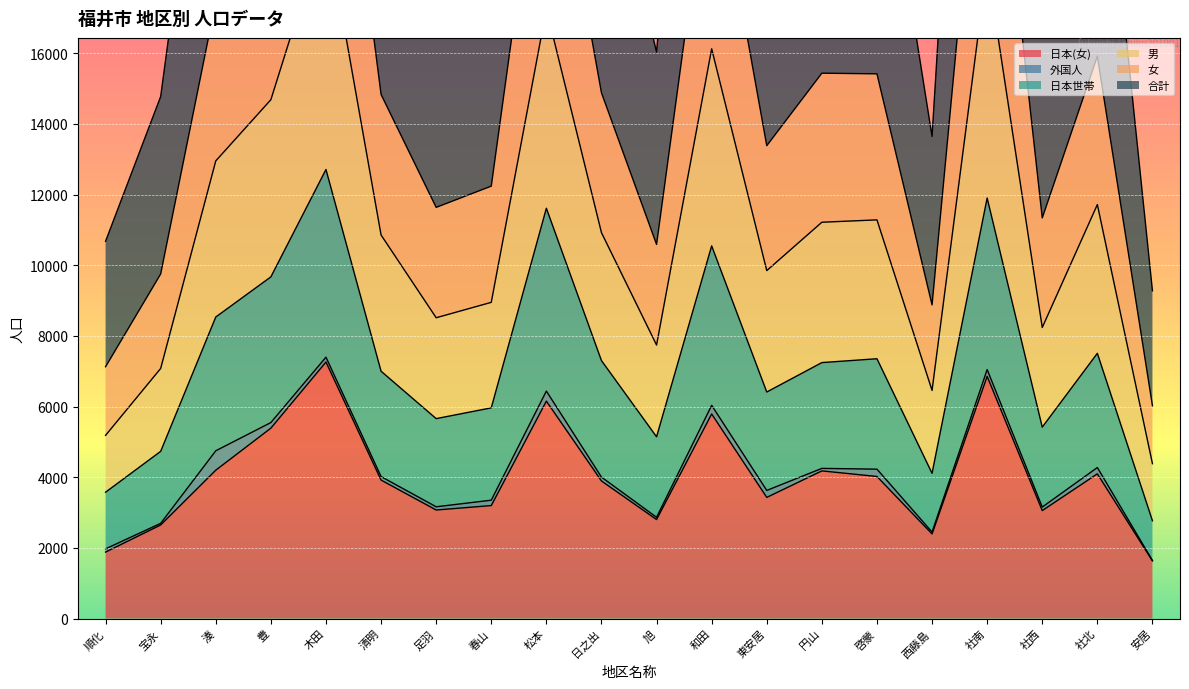

What is the difference between the maximum and second lowest values in the 男 series?

30609